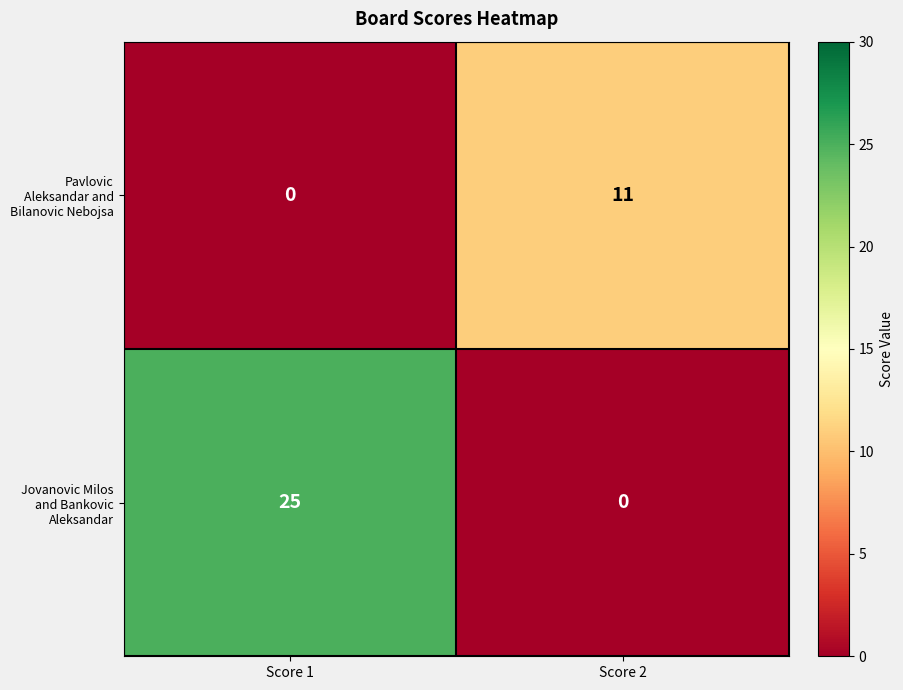

What is the maximum value shown in the chart?

25